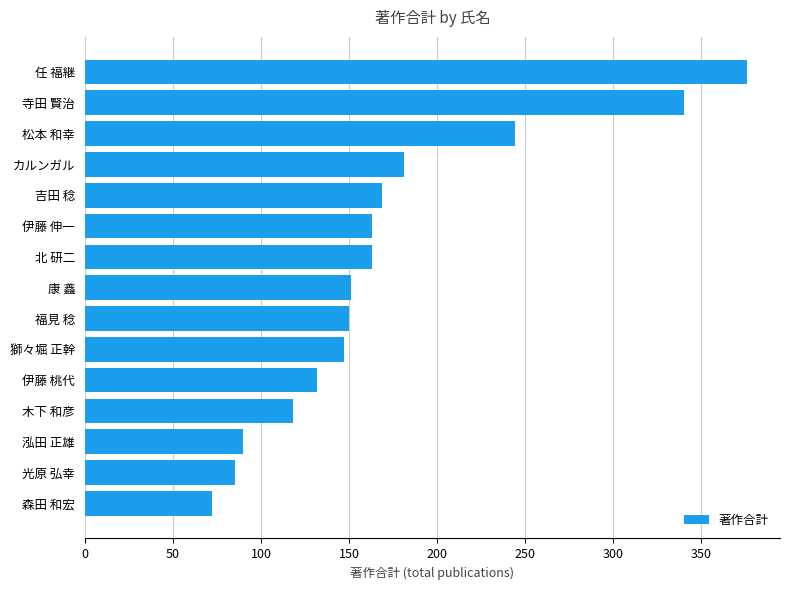

True or false: the data shows 181 at カルンガル.

True